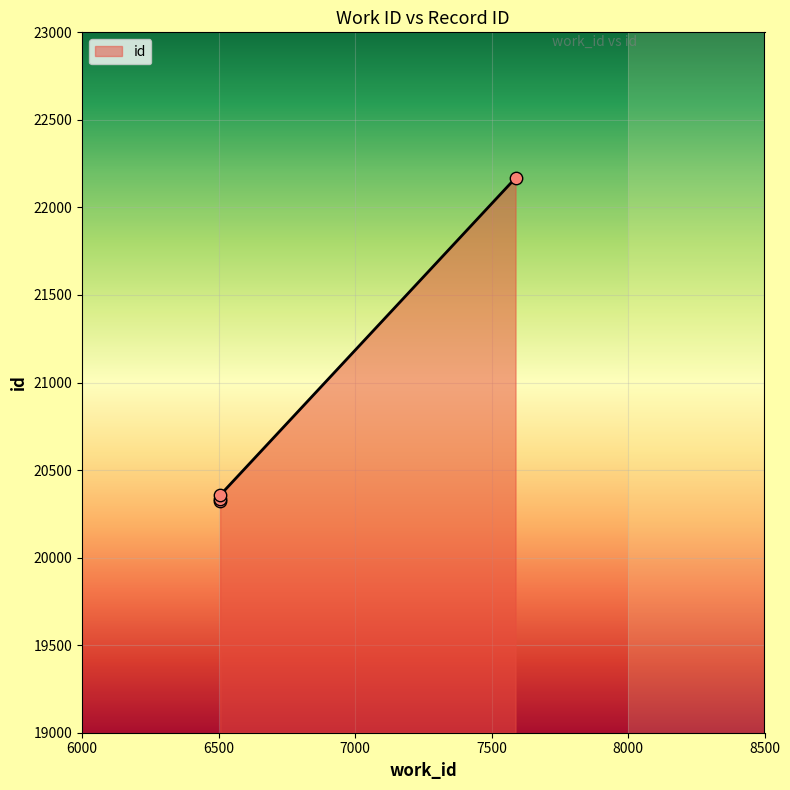

What is the ratio of the value at 7588 to the value at 6506?

1.1